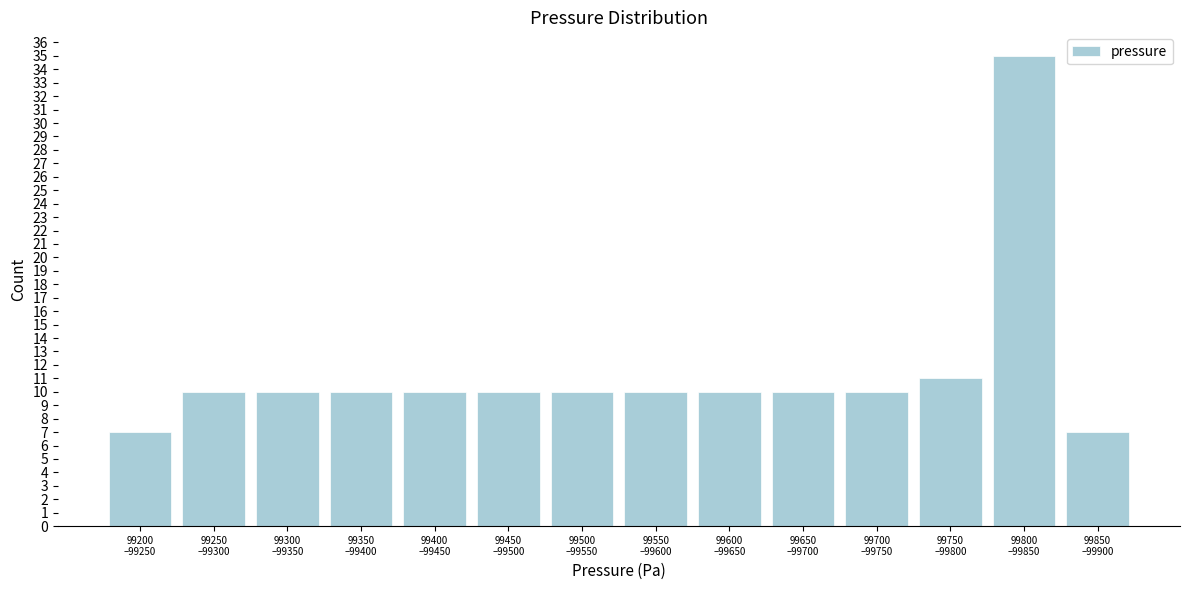

Reading left to right, transcribe all the data shown in this chart.

7	10	10	10	10	10	10	10	10	10	10	11	35	7